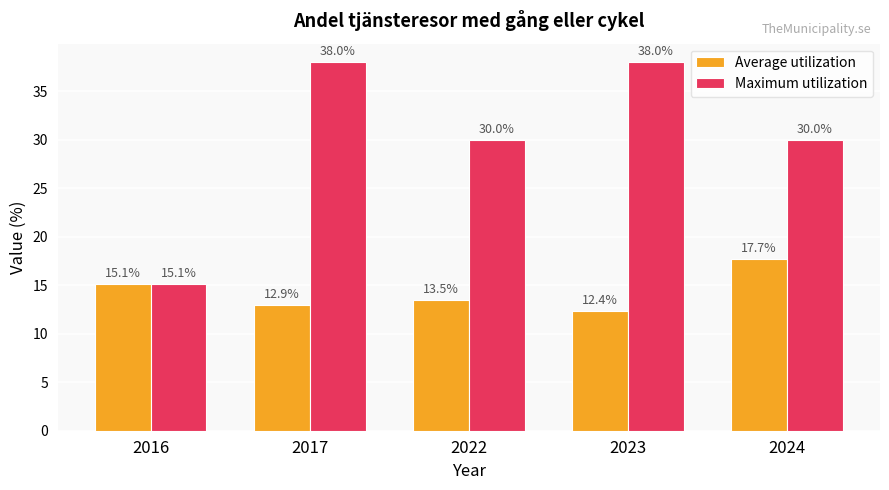

What is the spread (max minus min) of values at 2017?

25.1